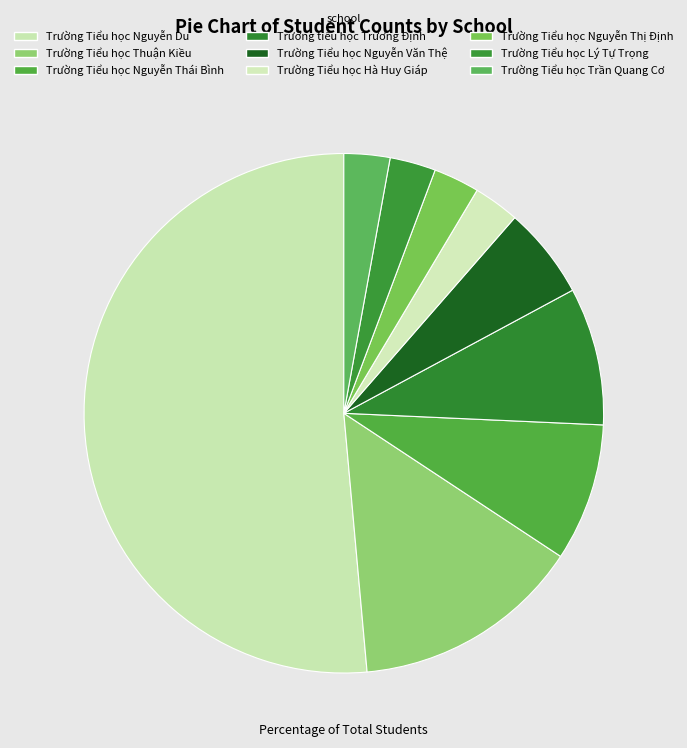

What percentage is the Trường Tiểu học Trần Quang Cơ slice, to the nearest percent?

3%